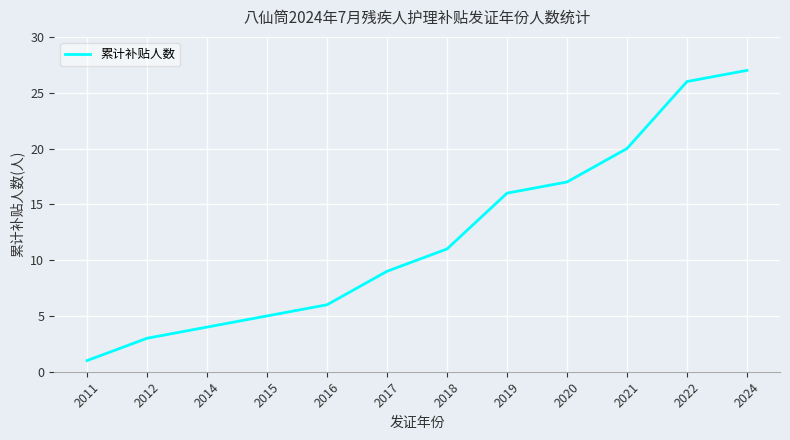

Reading left to right, transcribe all the data shown in this chart.

1	3	4	5	6	9	11	16	17	20	26	27